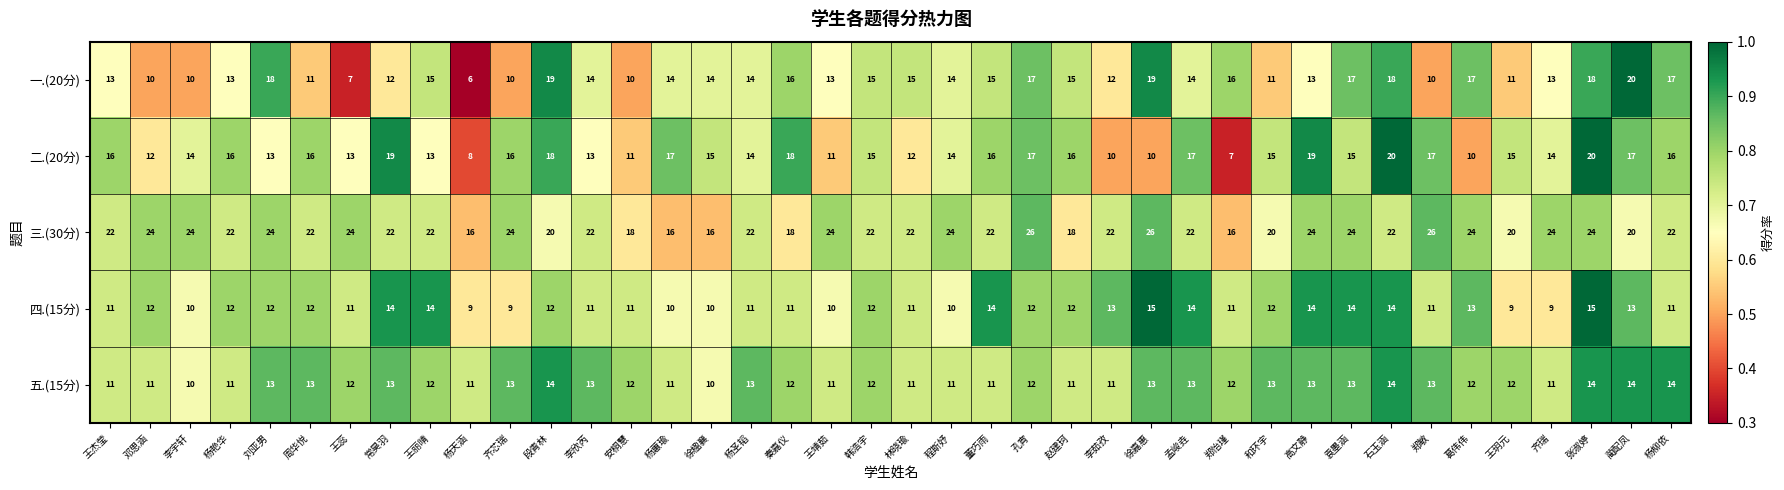

Which series changed the most between 王蕊 and 张淑婷?

一.(20分)